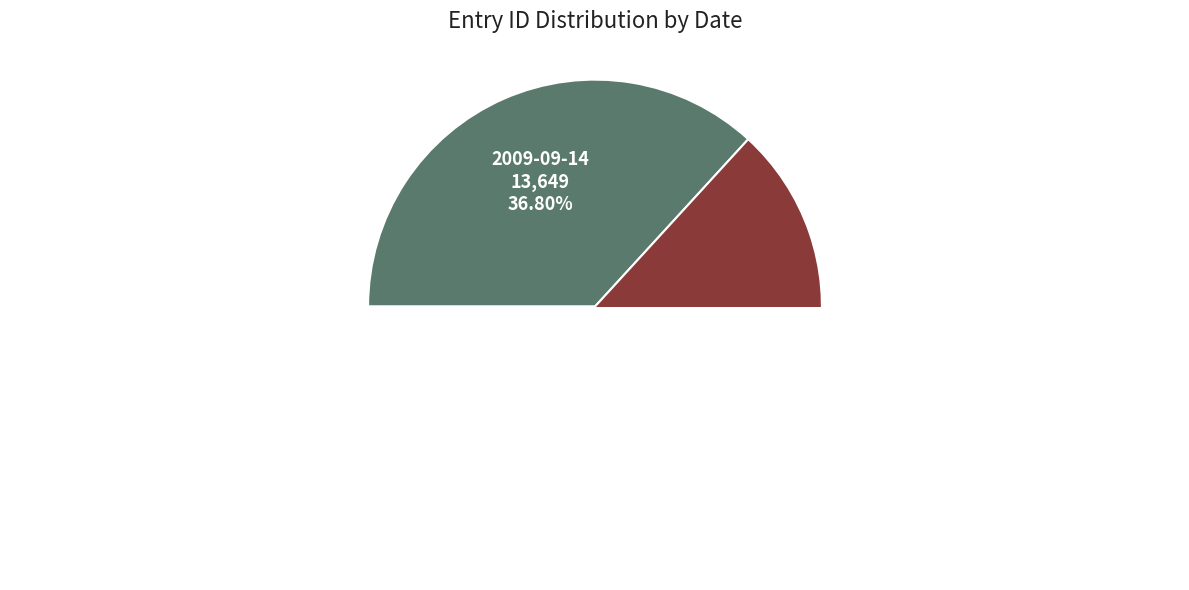

Which category has the smallest portion of the pie?

2009-09-14